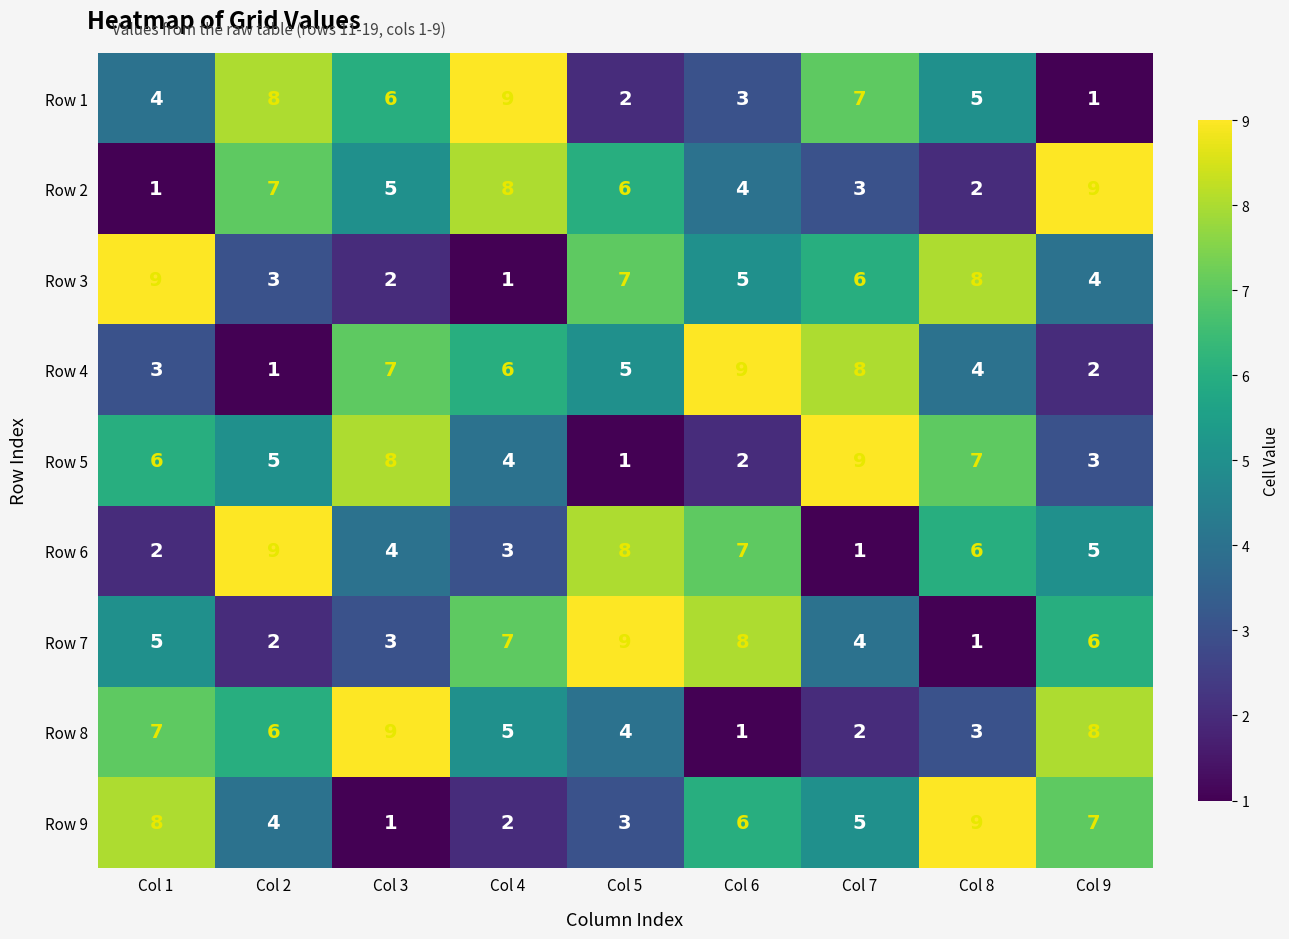

At which label does Row 8 reach its minimum?

Col 6